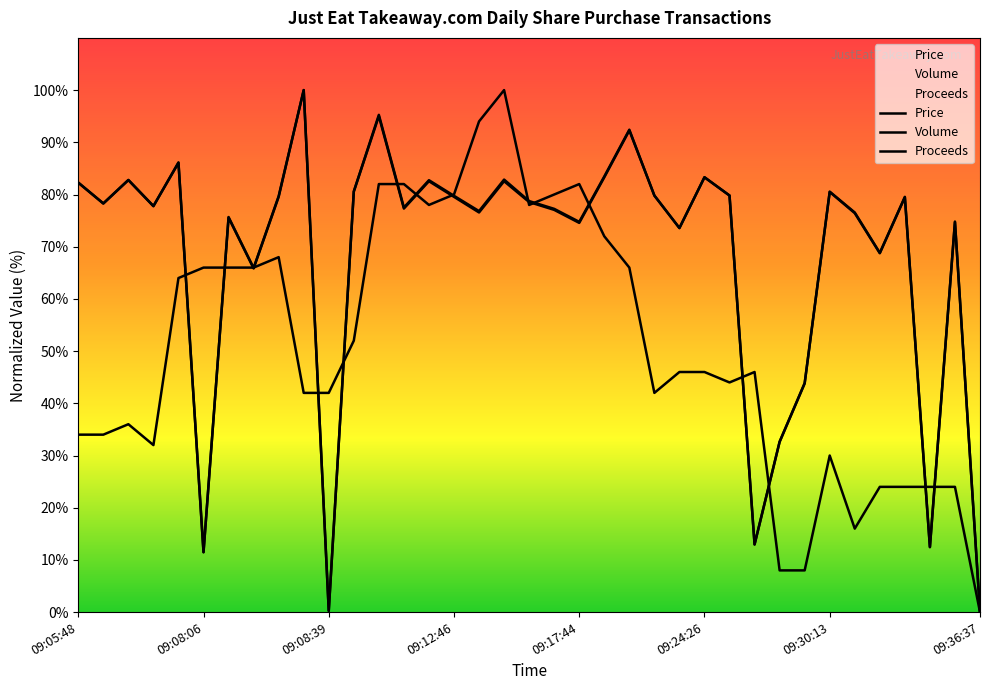

How many lines are shown in the chart?

3